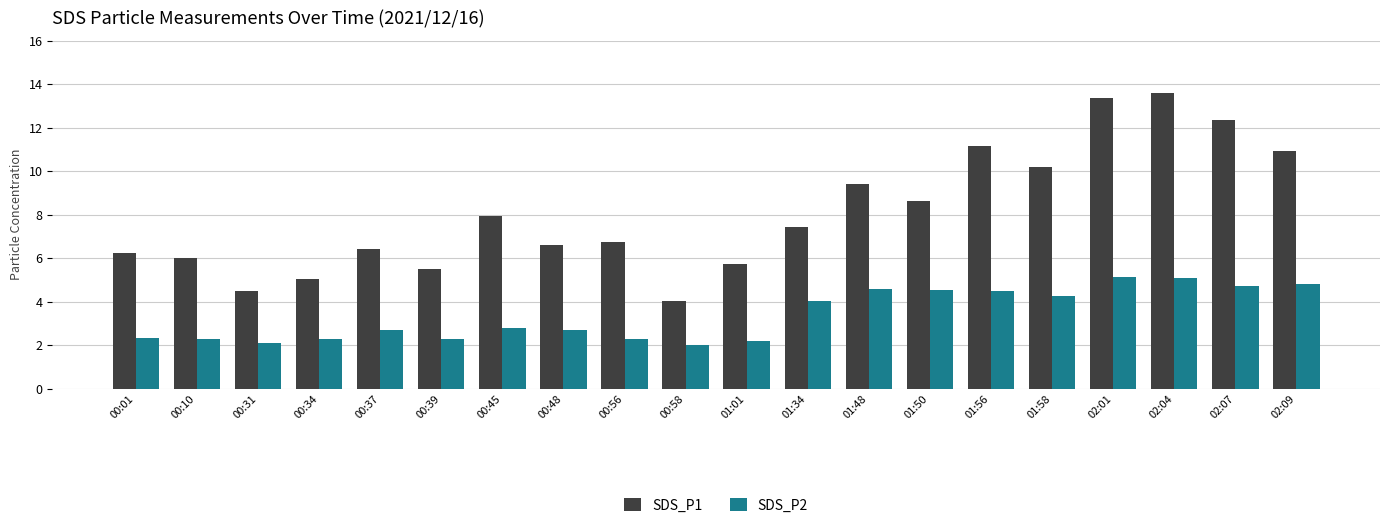

Which series has the largest total across all categories?

SDS_P1